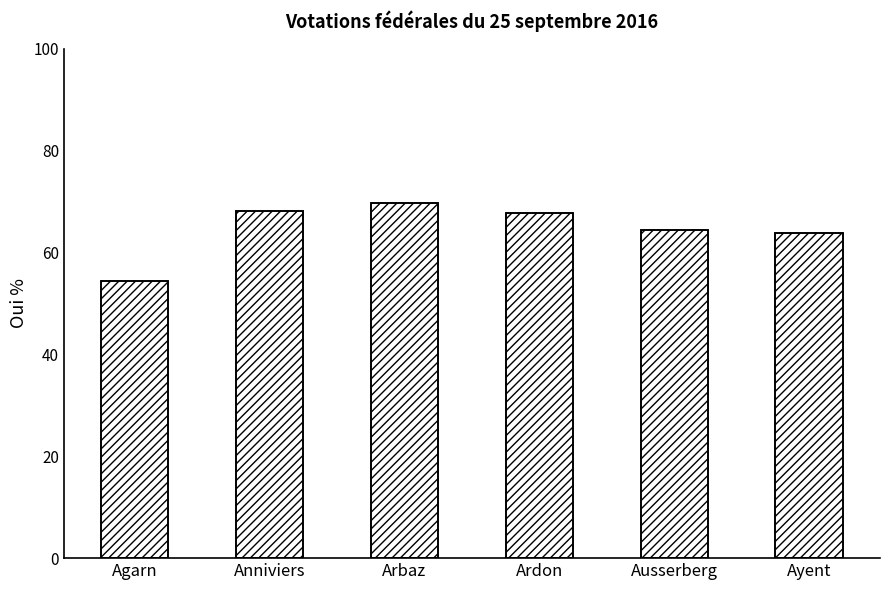

What is the difference between the maximum and minimum values?

15.3